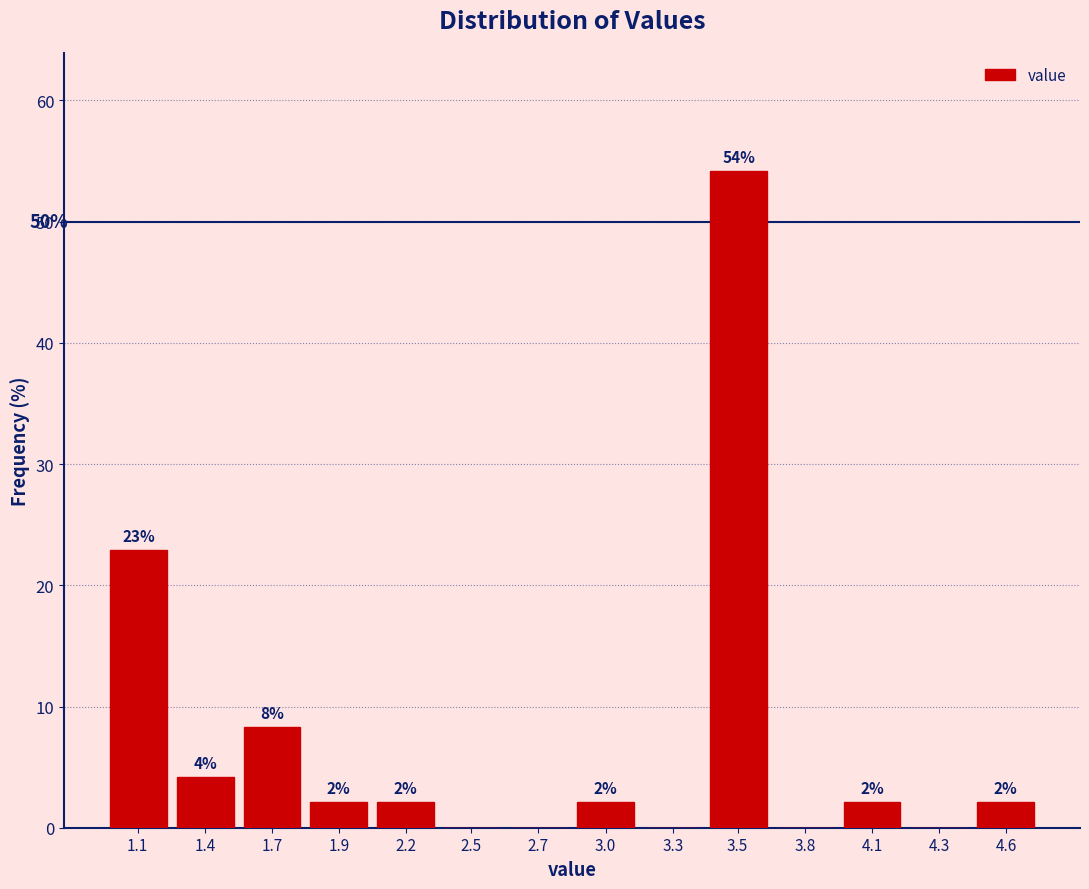

Are the bars horizontal?

No